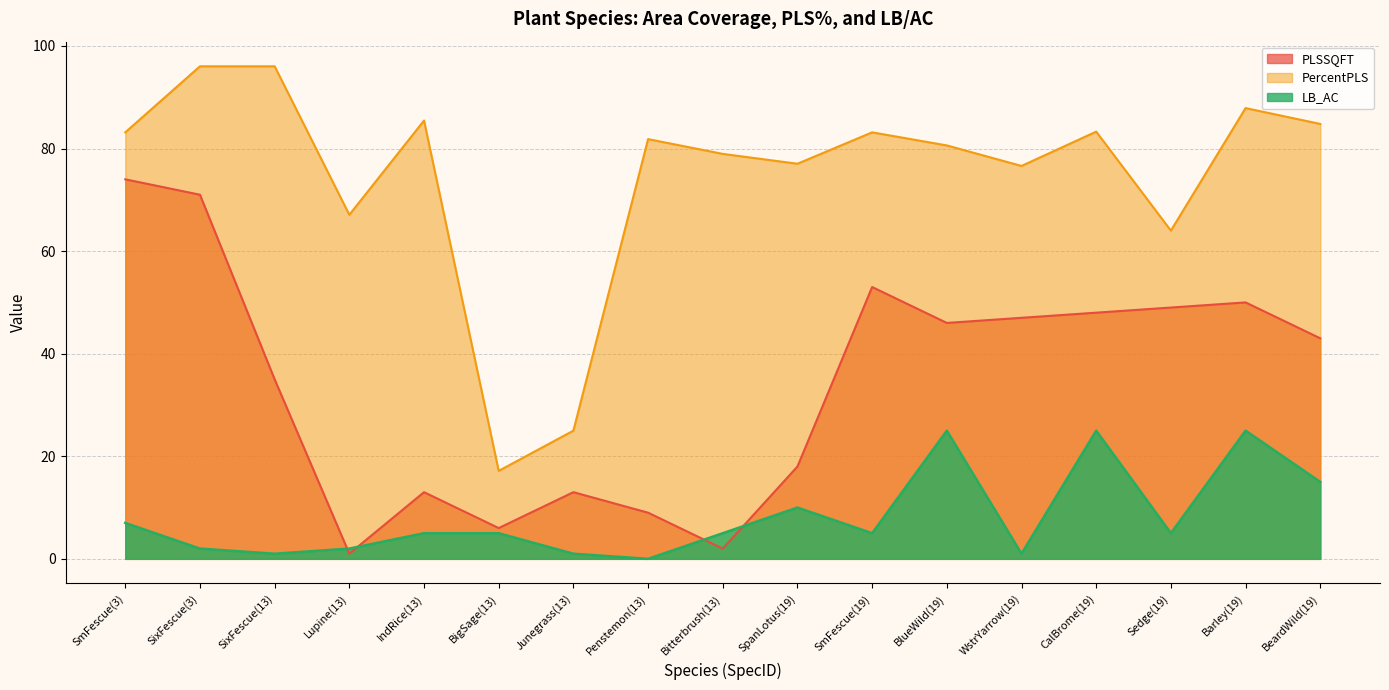

Which series has the widest spread of values?

PercentPLS